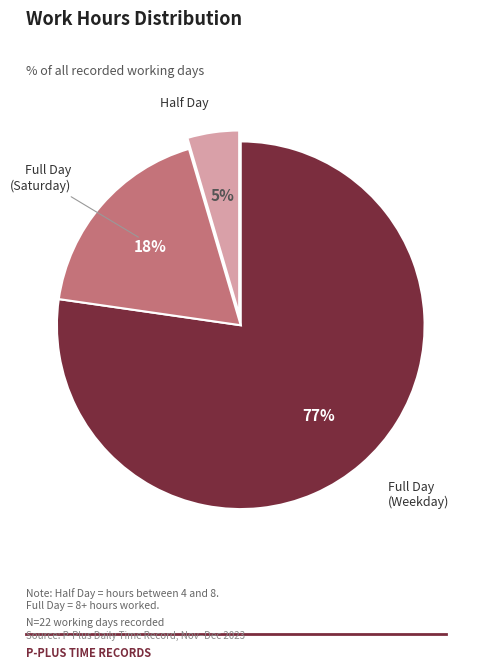

Count the number of slices in the pie.

3